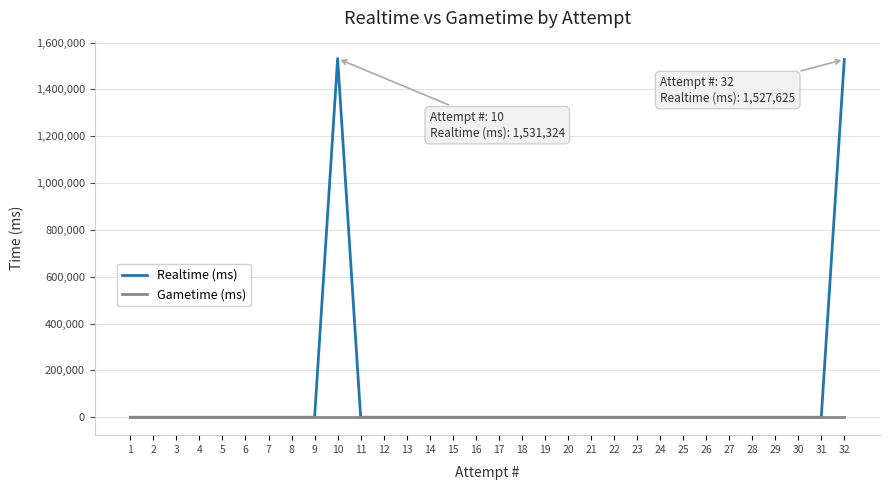

The value of Realtime (ms) at 27 is -595003. True or false?

False